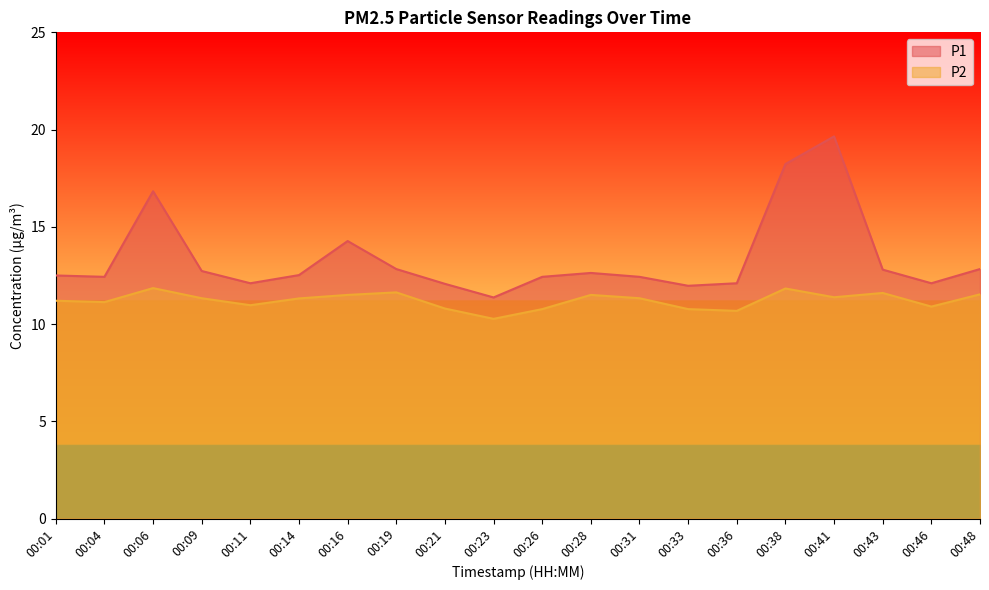

True or false: P2 and P1 cross at least once.

False